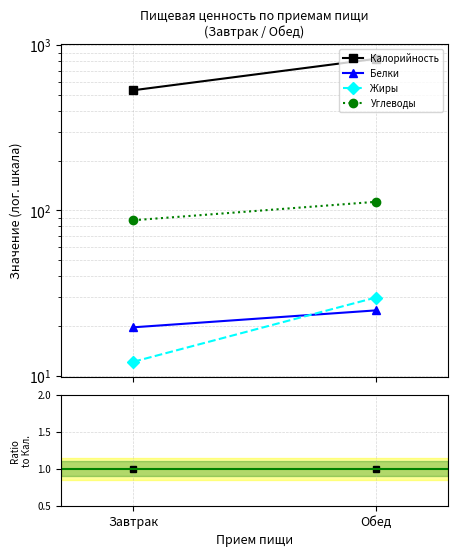

At which label does Калорийность reach its peak?

Завтрак